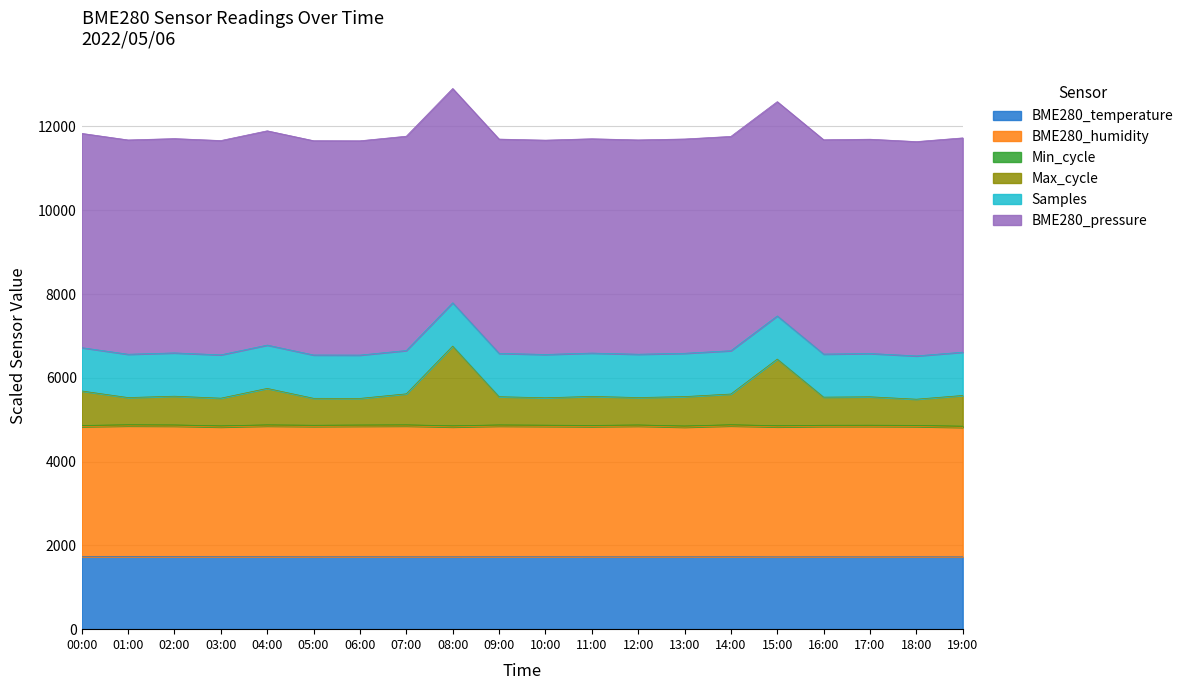

What is the label of the 20th point from the left?

19:00